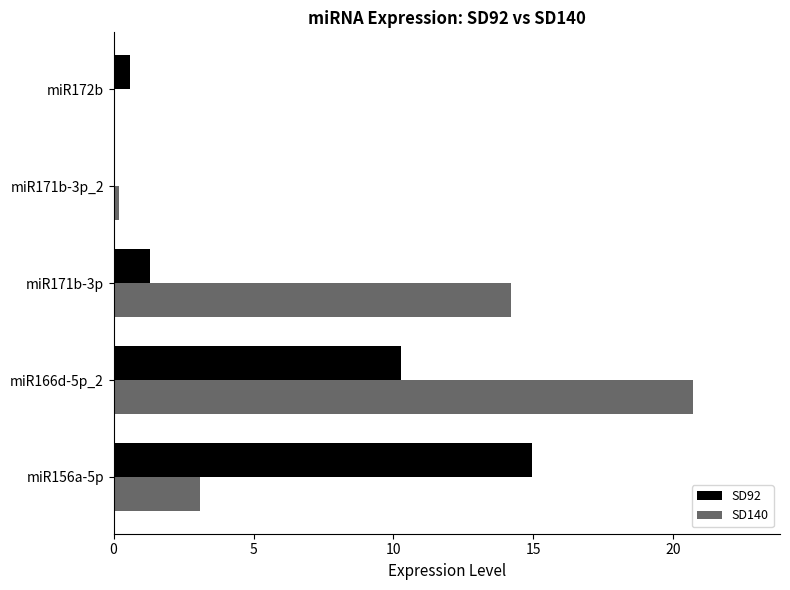

At which category is the sum across all series the highest?

miR166d-5p_2